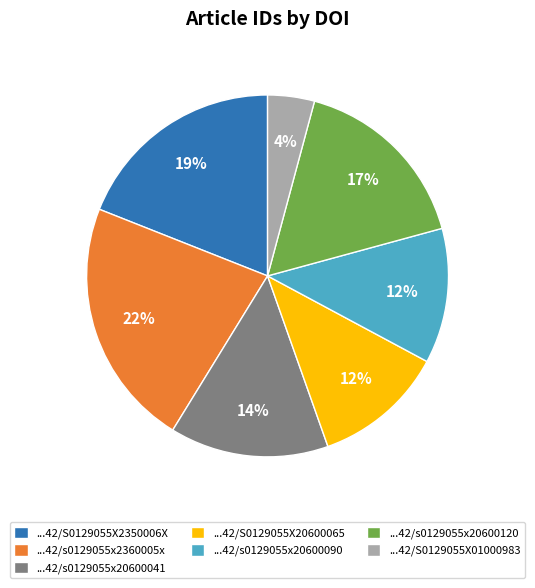

Approximately how many times larger is the value at ...42/S0129055X20600065 compared to ...42/s0129055x20600090?

1.0